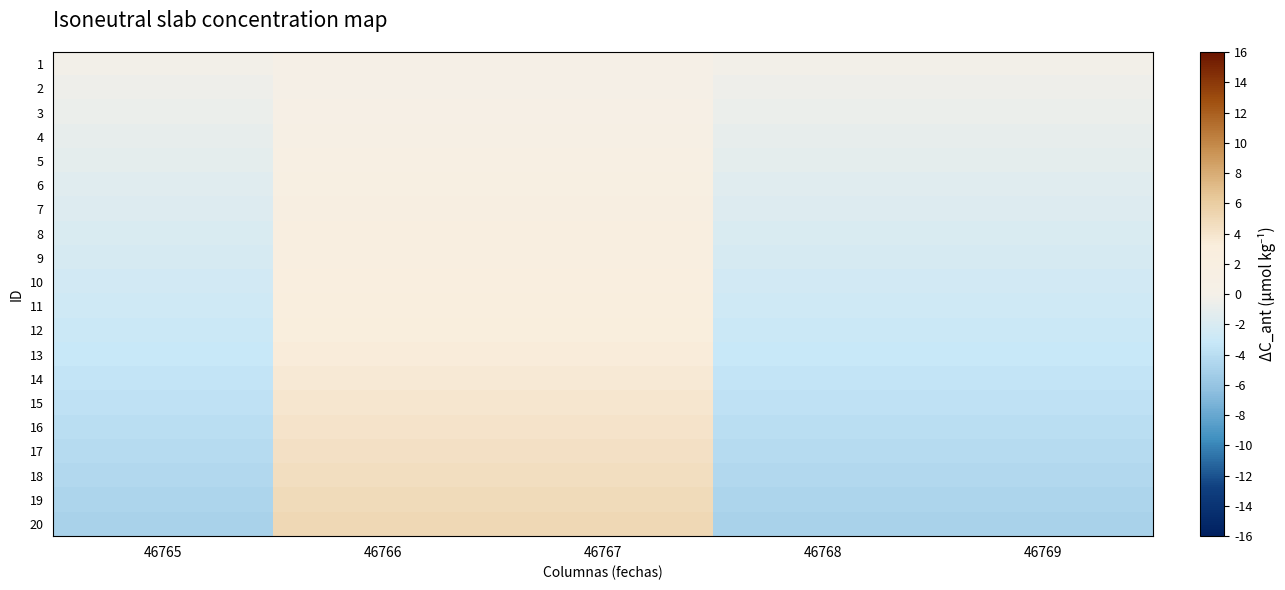

Which category has the lowest value across all series?

46765